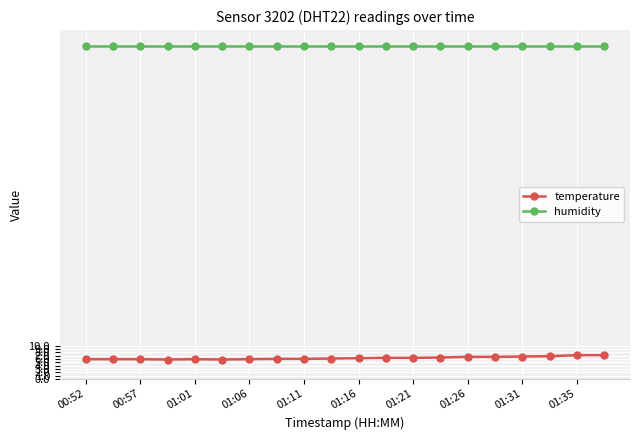

What is the highest value of the temperature series?

7.1